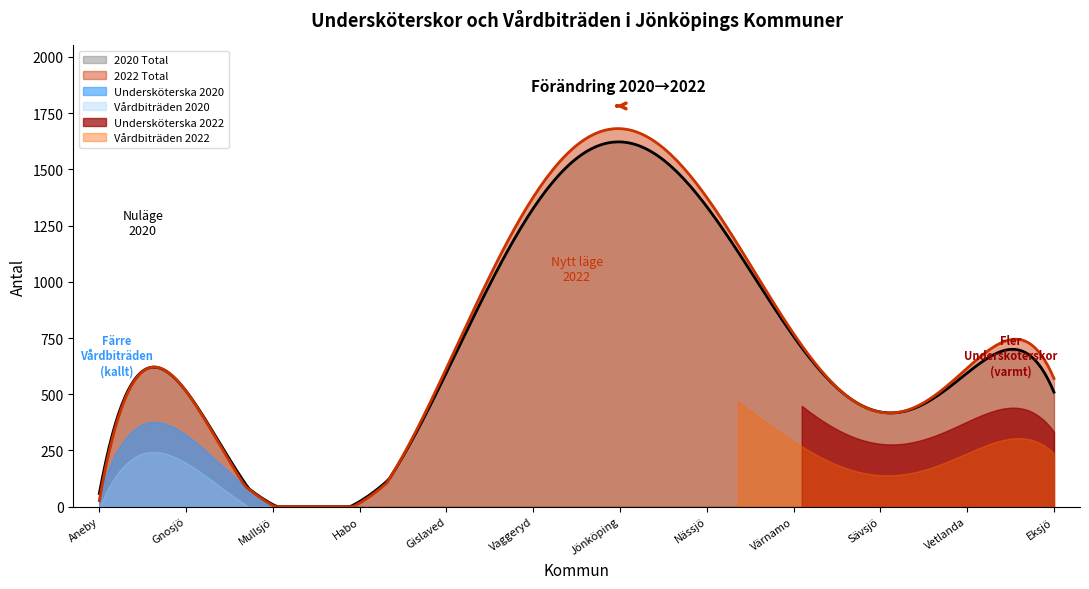

What is the highest value of the 2022 Total series?

1681.3